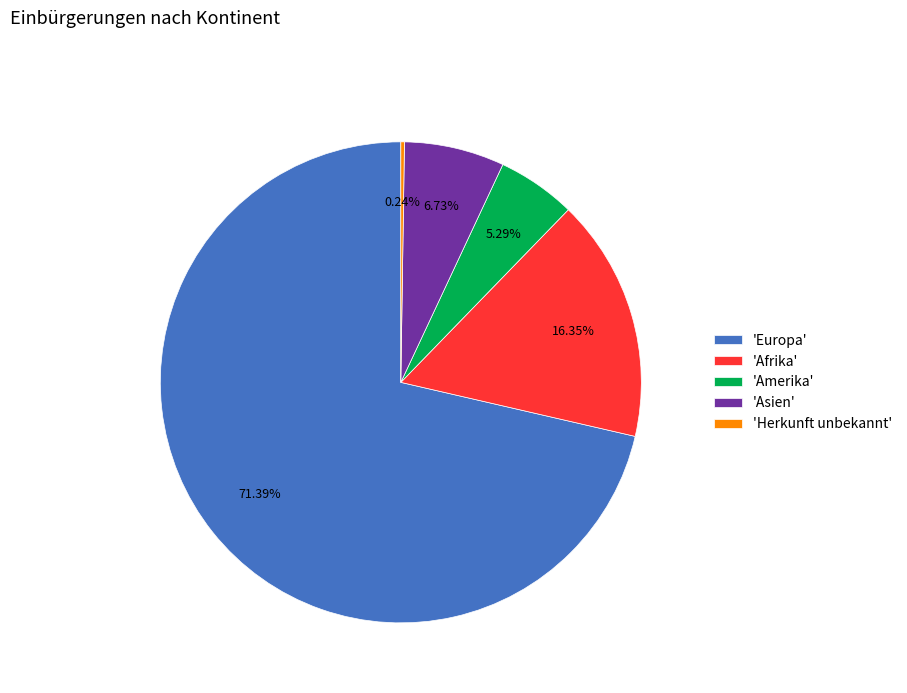

Does any single category account for the majority?

Yes